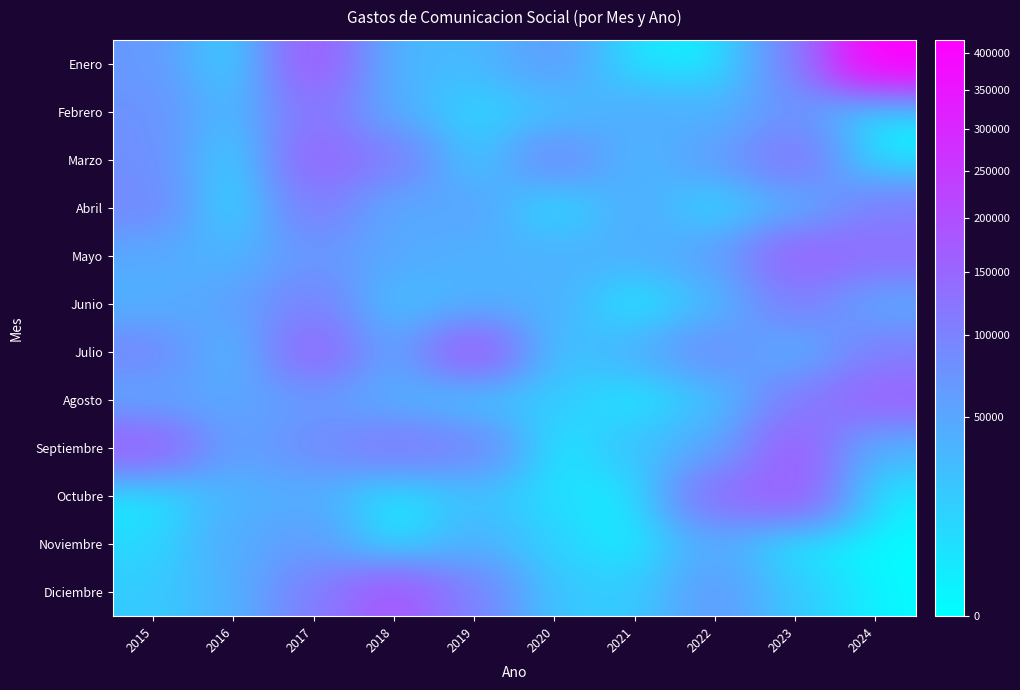

What is the total value across all series at 2015?

736149.5